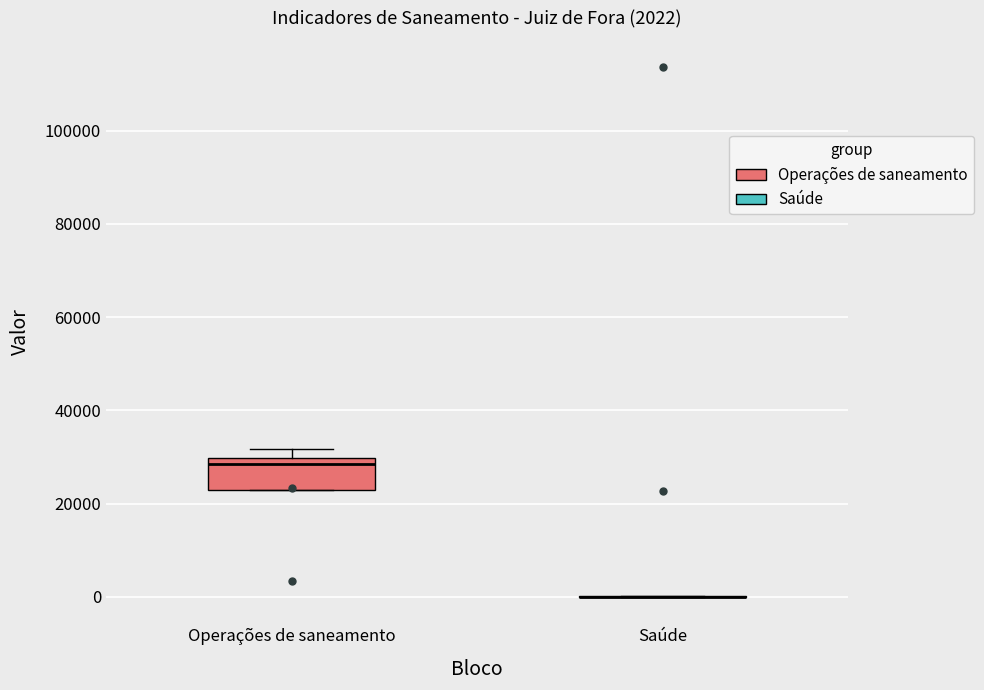

Comparing the boxes themselves (not the whiskers), which one is the tallest?

Operações de saneamento